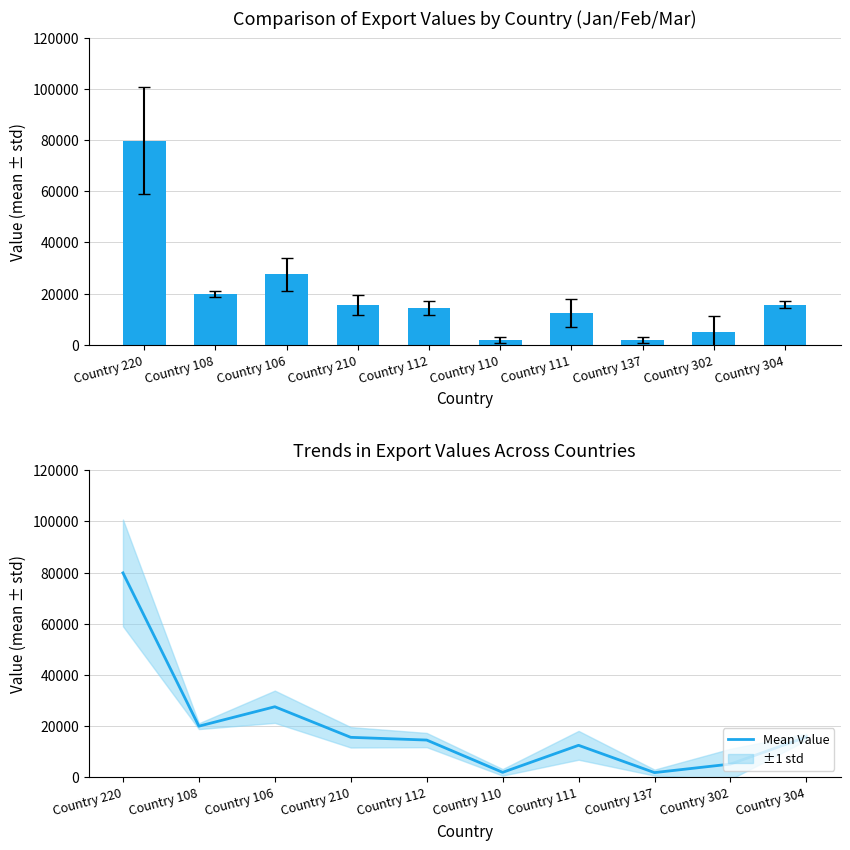

What is the difference between the maximum and minimum values?

78164.0